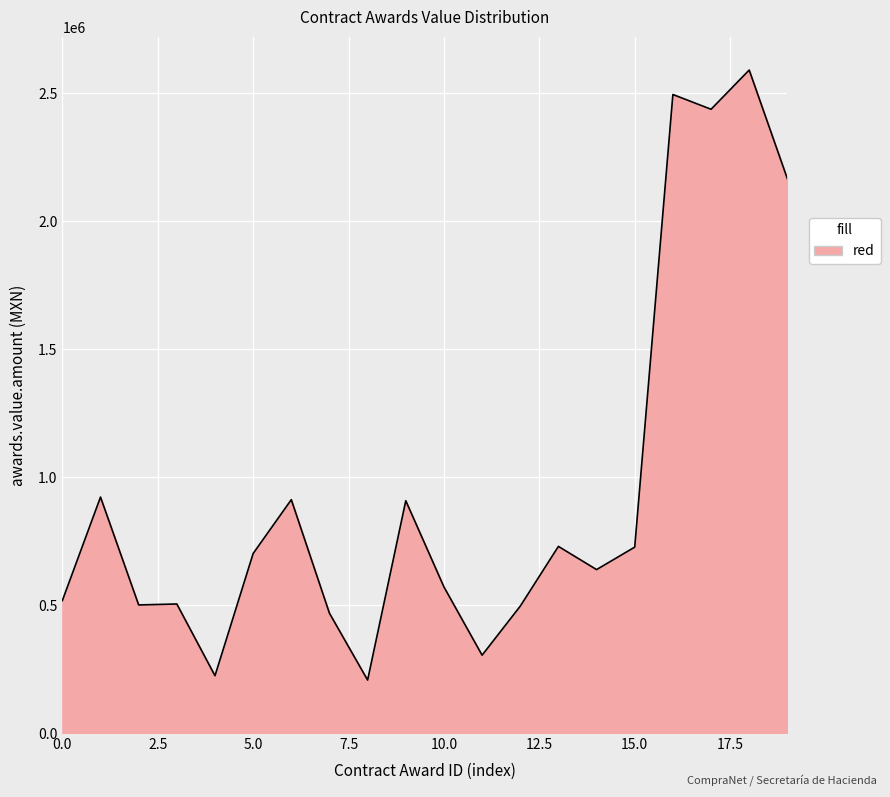

What is the maximum value shown in the chart?

2591076